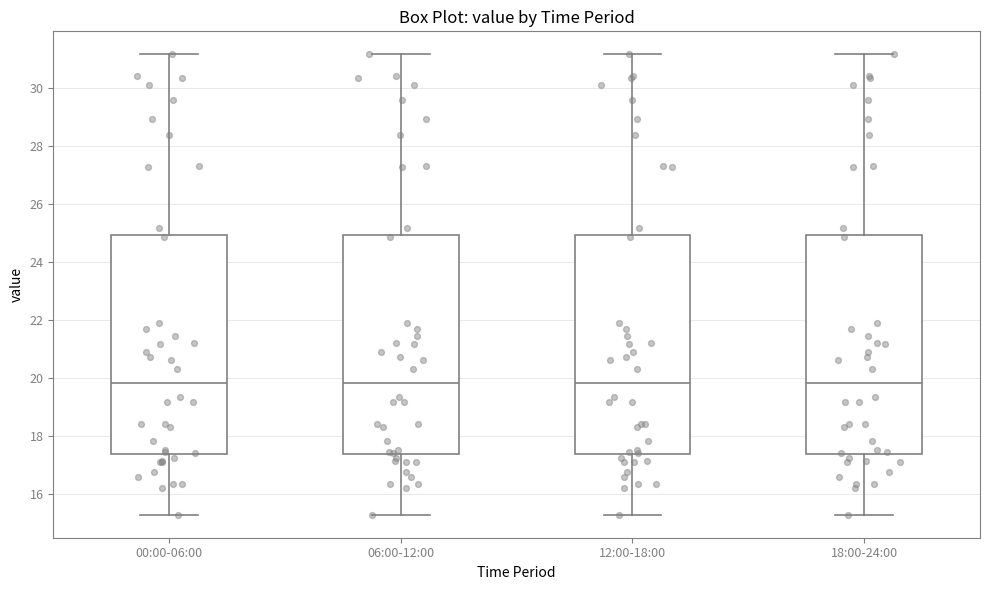

Where does the lower whisker of the box for 06:00-12:00 end on the y-axis? The values are not printed on the chart, so give them approximately, as read against the axis.

15.2